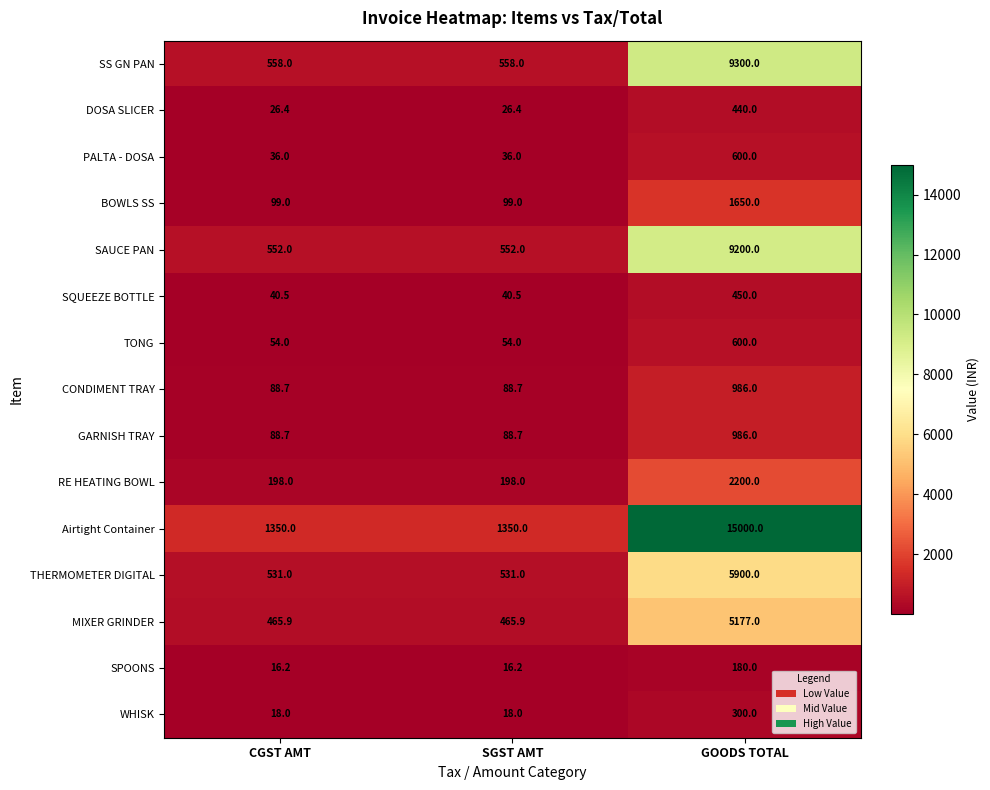

The BOWLS SS series shows 159.5 at CGST AMT. True or false?

False